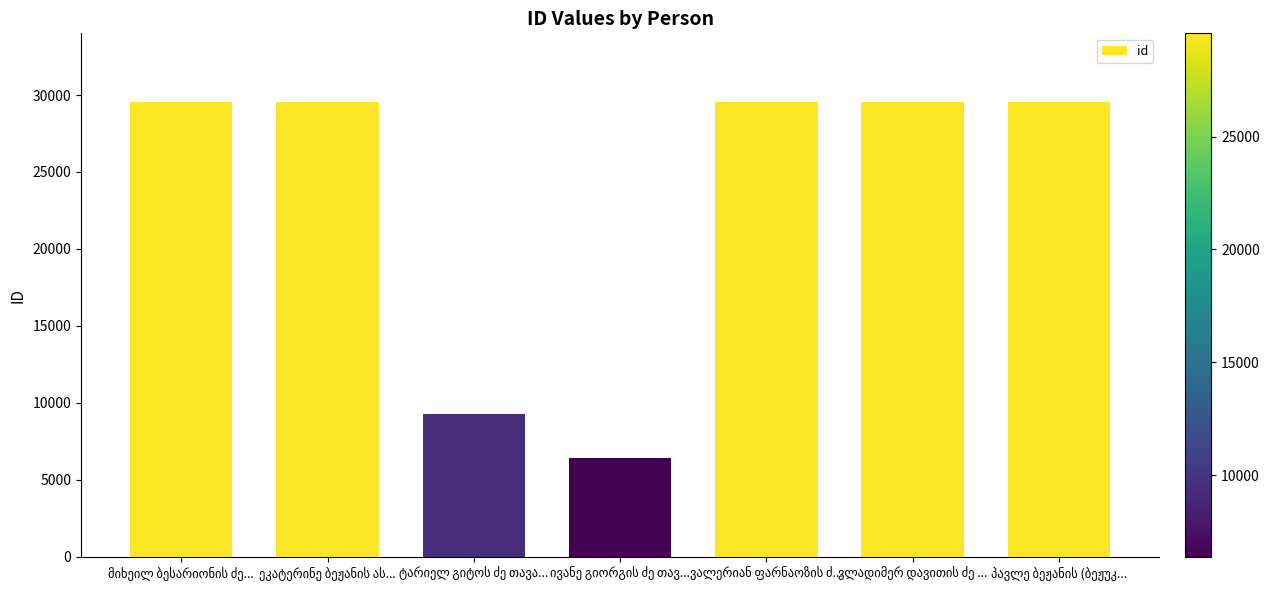

What is the sum of all values?

163443